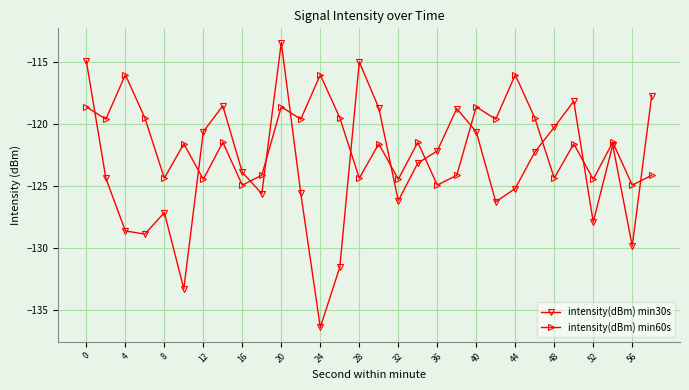

How many lines are shown in the chart?

2